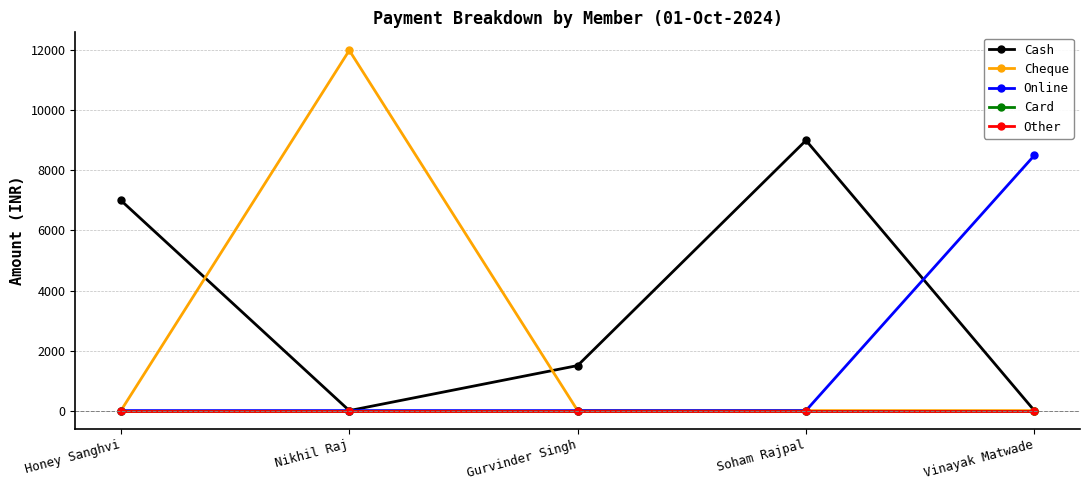

Which category has the highest value across all series?

Nikhil Raj